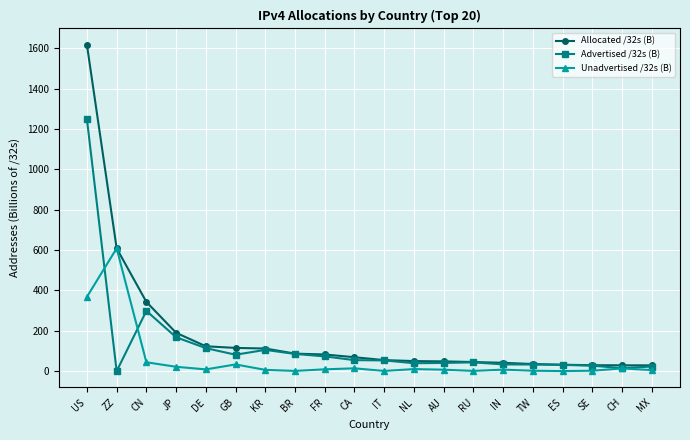

Is the value of Advertised /32s (B) at US greater than the value of Allocated /32s (B) at US?

No